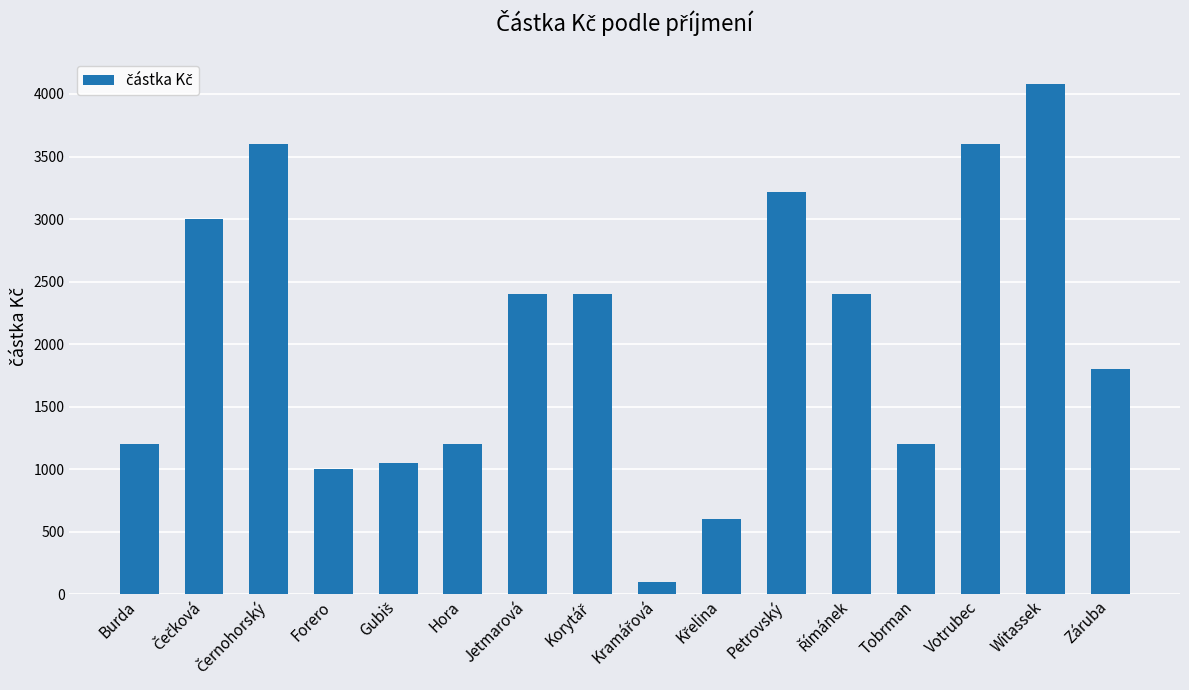

What is the change in value from Jetmarová to Votrubec?

+1200